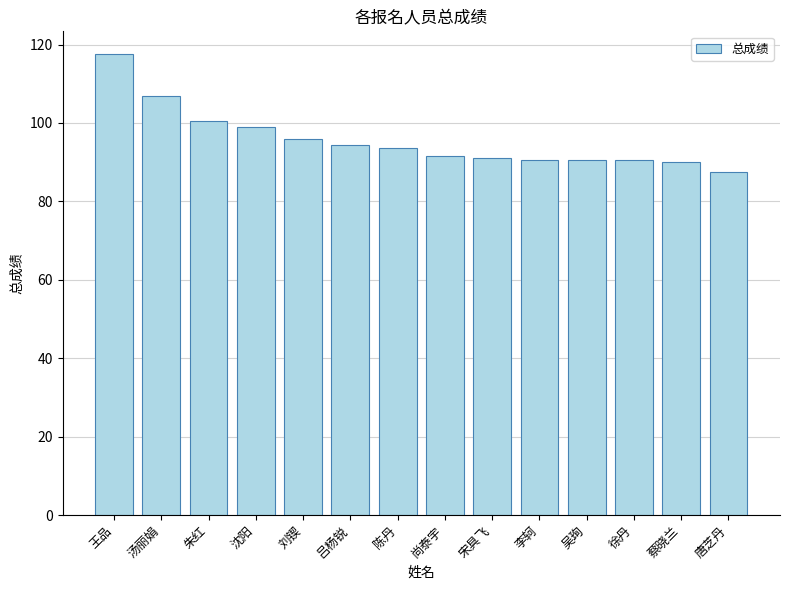

What is the label of the 1st bar from the left?

王品